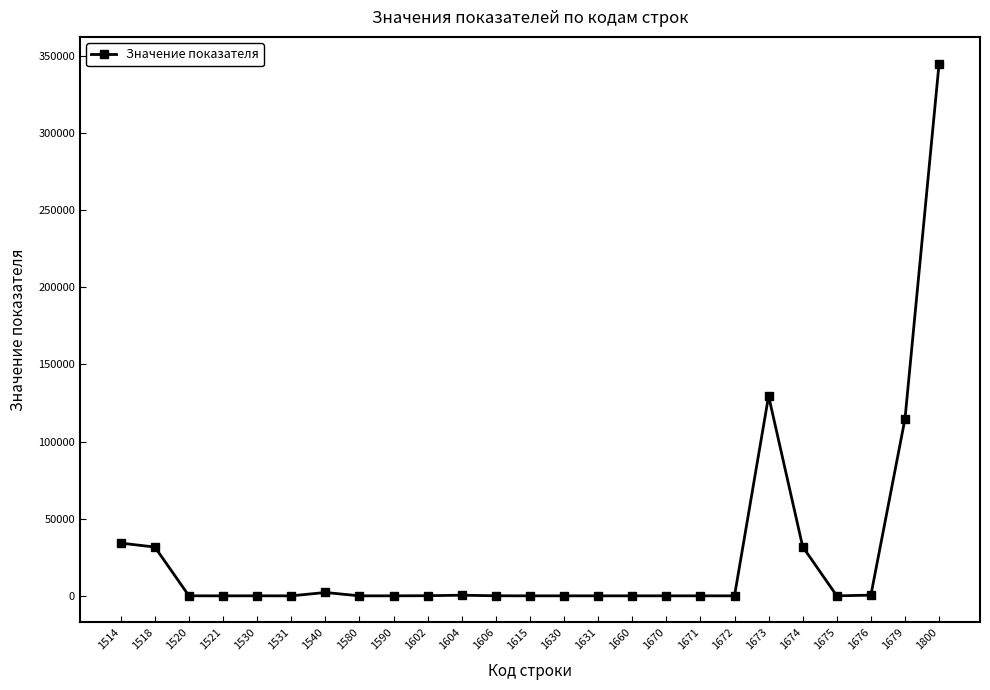

True or false: there are more than 0 points higher than both neighbors.

True